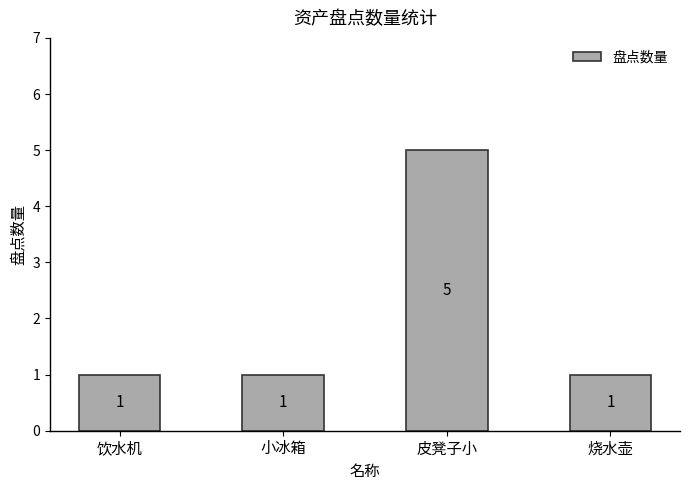

What is the value of the 1st bar from the left?

1